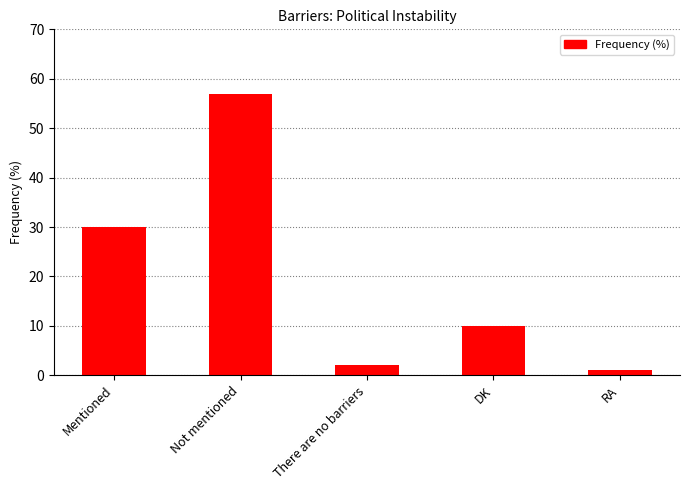

How many data points are less than 10?

2